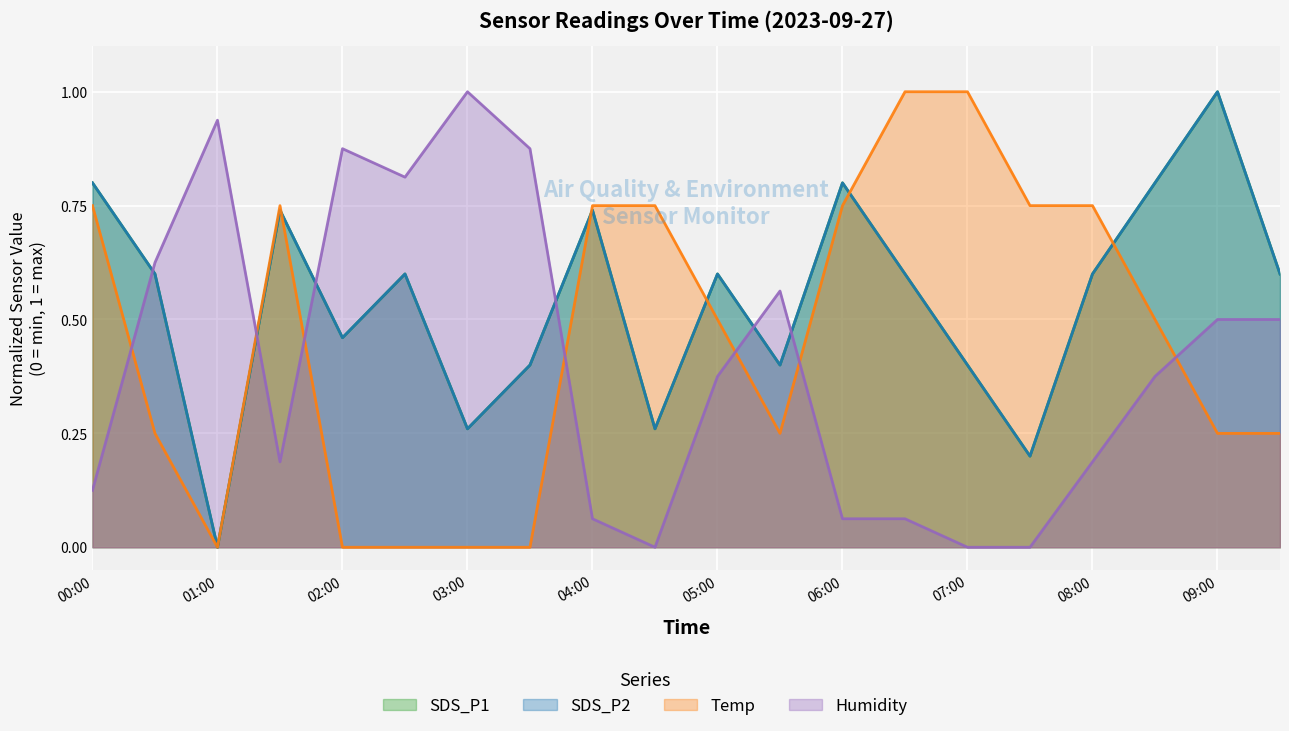

How many intersections are there between SDS_P2 and Temp?

5